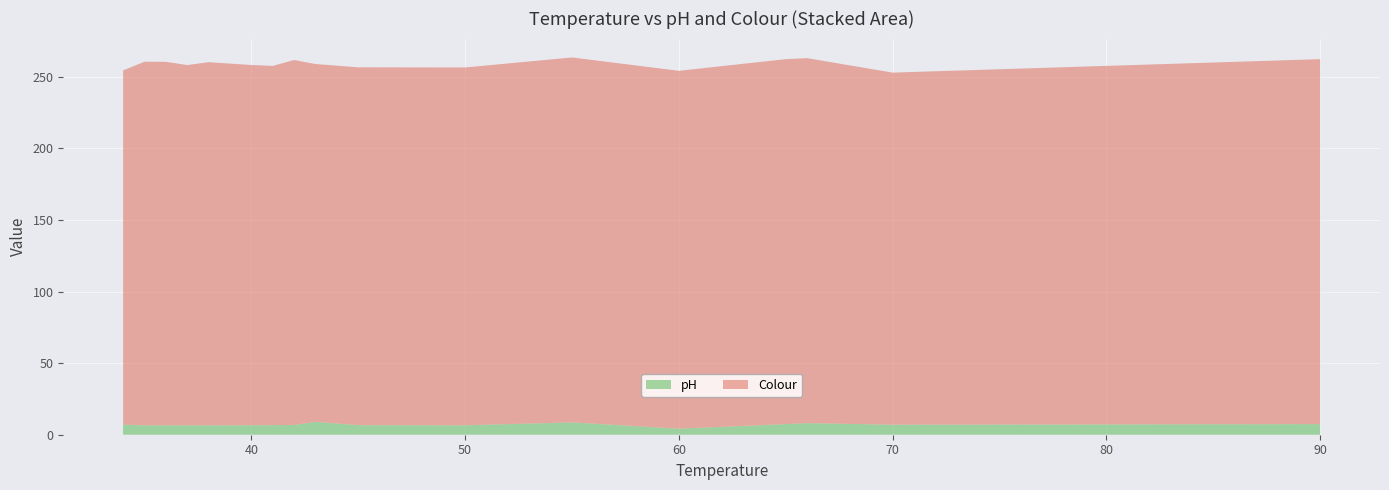

Reading right to left, extract all data points from this chart.

pH: 7.4	7.0	8.1	7.4	4.2	8.6	6.6	6.7	9.0	6.8	6.7	6.7	6.5	6.6	6.5	6.6	7.0
Colour: 255.0	246.0	255.0	255.0	250.0	255.0	250.0	250.0	250.0	255.0	251.0	251.7	253.8	251.7	254.0	254.0	247.5